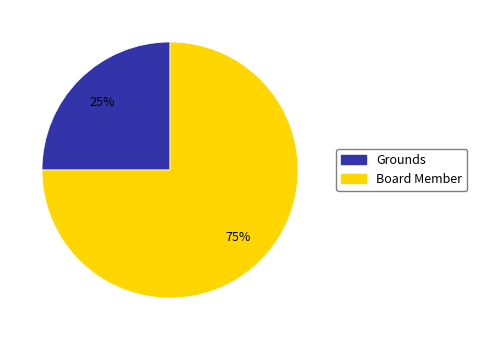

To the nearest percent, what is the difference between the Grounds and Board Member slice percentages?

50%